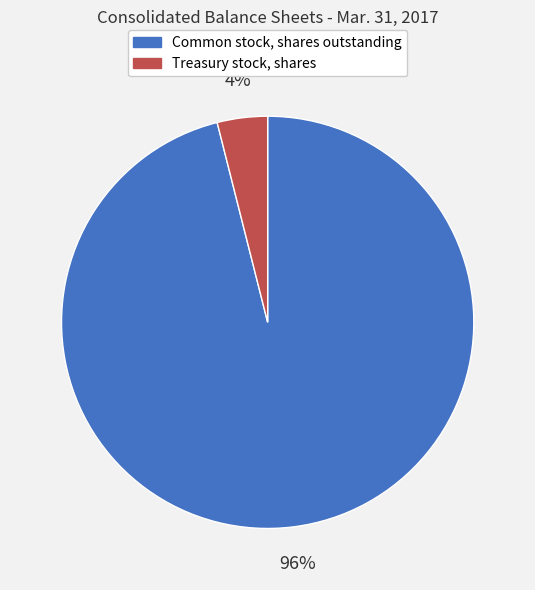

Is Treasury stock, shares the majority of the pie?

No